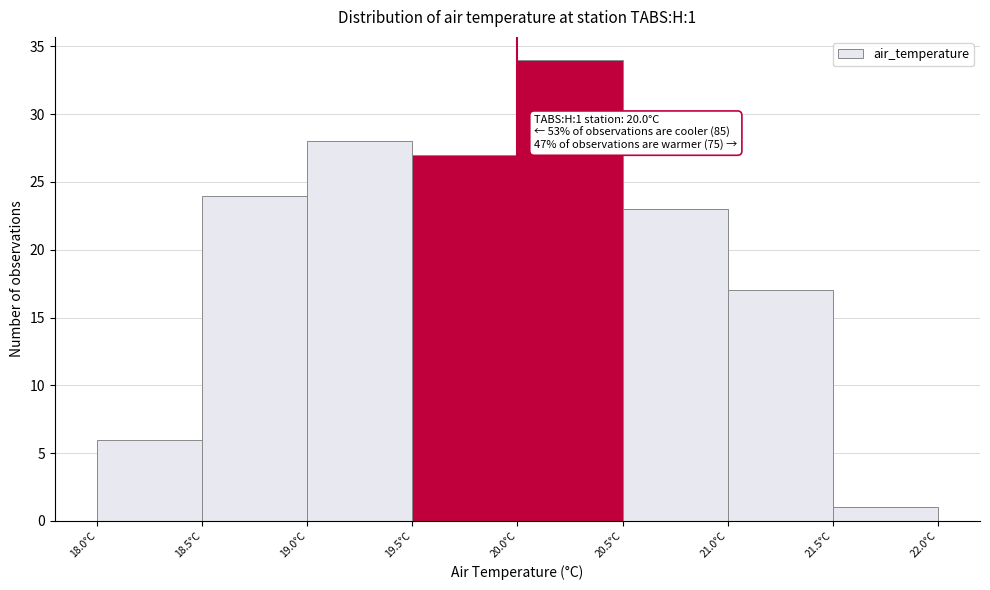

Which range on the x-axis has the tallest bar?

20.0 to 20.5